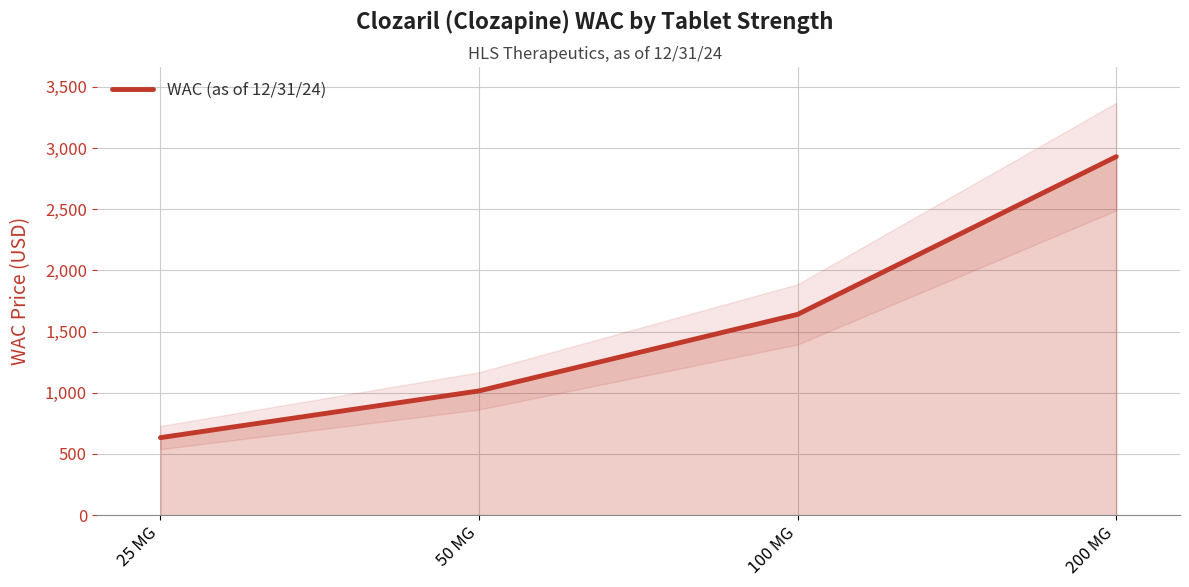

Rank the categories by value from highest to lowest.

200 MG, 100 MG, 50 MG, 25 MG